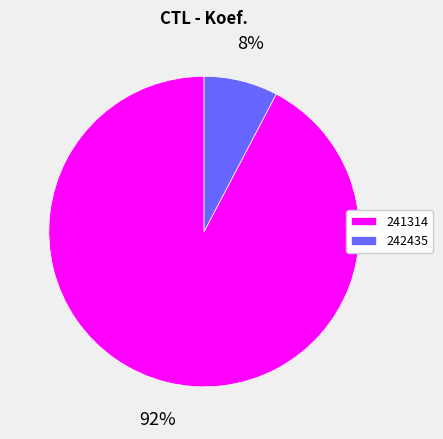

Combined, do 242435 and 241314 account for over 50%?

Yes